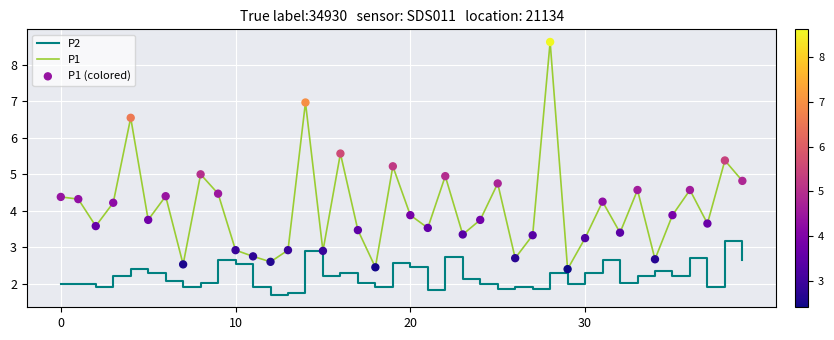

At how many categories does at least one series exceed 4?

18